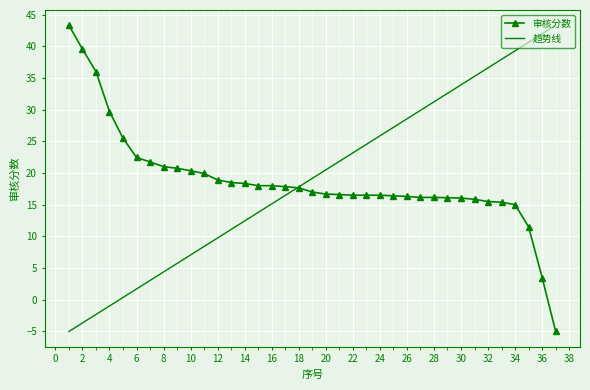

What is the difference between the maximum and second lowest values in the 审核分数 series?

39.8